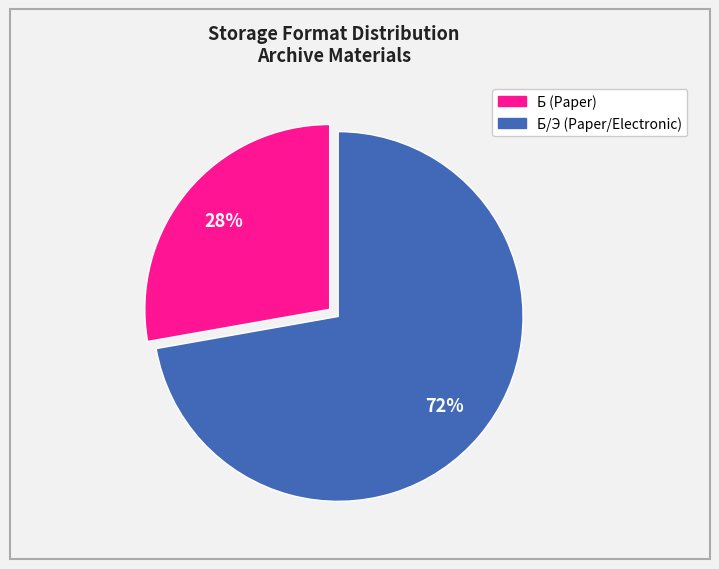

To the nearest percent, what is the difference between the largest and smallest slice percentages?

44%